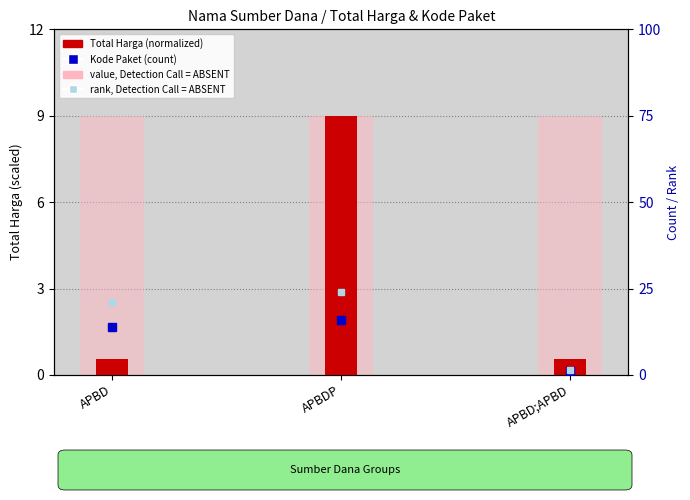

What is the smallest value displayed?

0.6